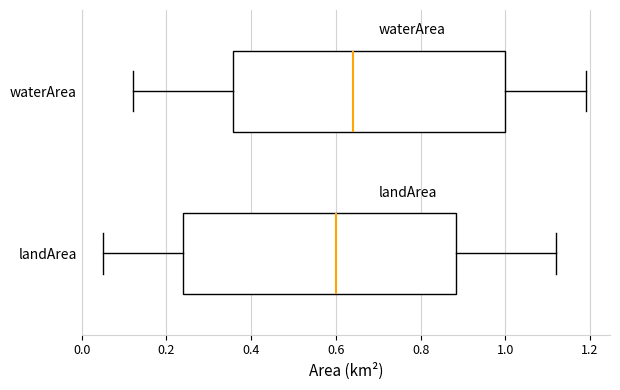

Which box has the furthest to the right median line?

waterArea